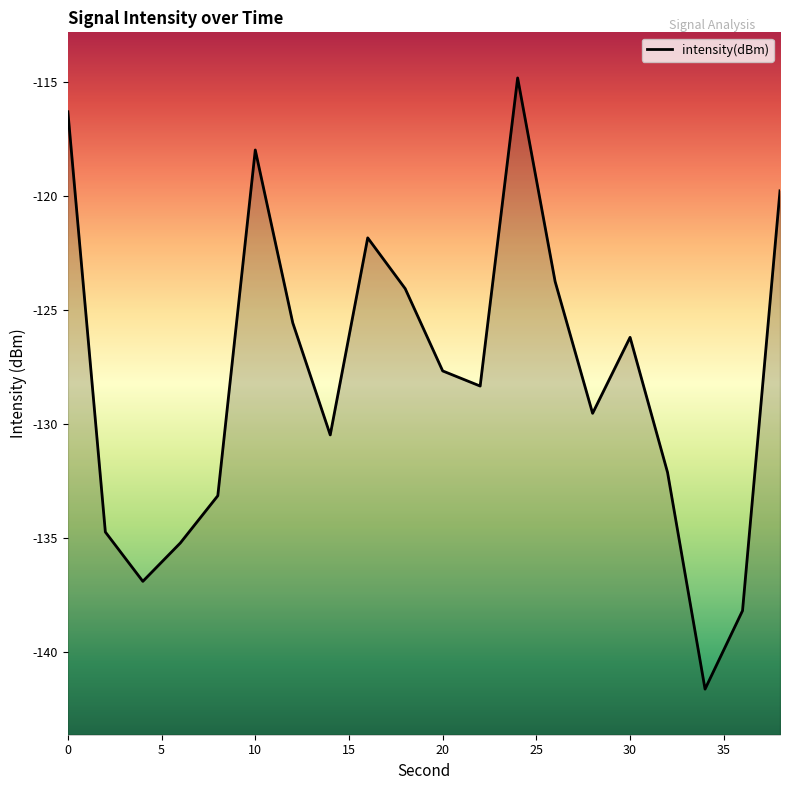

Rank the categories by value from lowest to highest.

34, 36, 4, 6, 2, 8, 32, 14, 28, 22, 20, 30, 12, 18, 26, 16, 38, 10, 0, 24